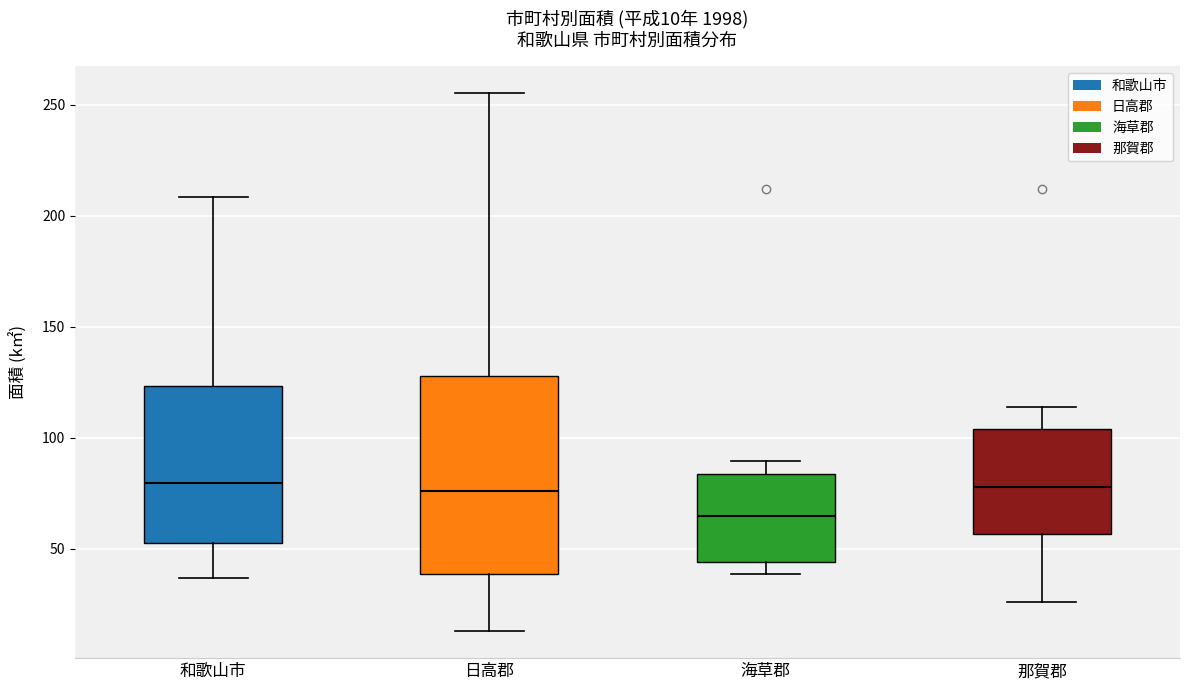

Comparing the boxes themselves (not the whiskers), which one is the tallest?

日高郡